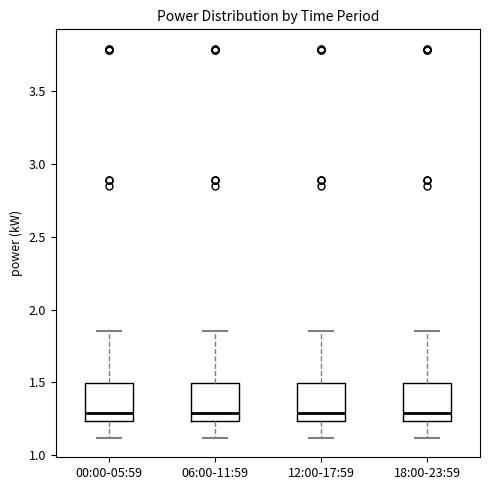

Reading left to right, transcribe this box plot: for each box, give where its median line is, the range the box spans, and where its two whiskers end, as read against the y-axis. The values are not printed on the chart, so give them approximately, as read against the axis.

00:00-05:59: median 1.30, box 1.25 to 1.50, whiskers 1.10 to 1.85
06:00-11:59: median 1.30, box 1.25 to 1.50, whiskers 1.10 to 1.85
12:00-17:59: median 1.30, box 1.25 to 1.50, whiskers 1.10 to 1.85
18:00-23:59: median 1.30, box 1.25 to 1.50, whiskers 1.10 to 1.85